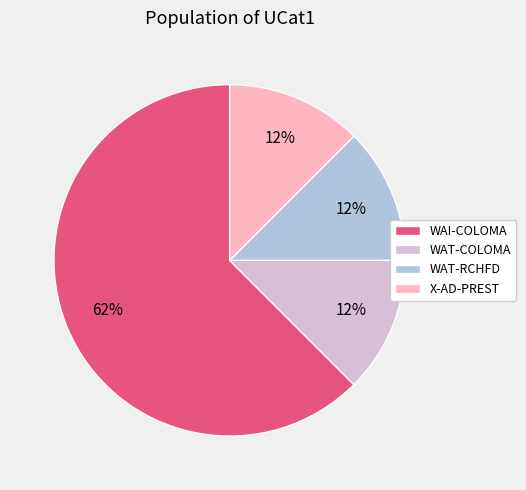

Is it true that WAT-COLOMA is 12% of the pie?

True